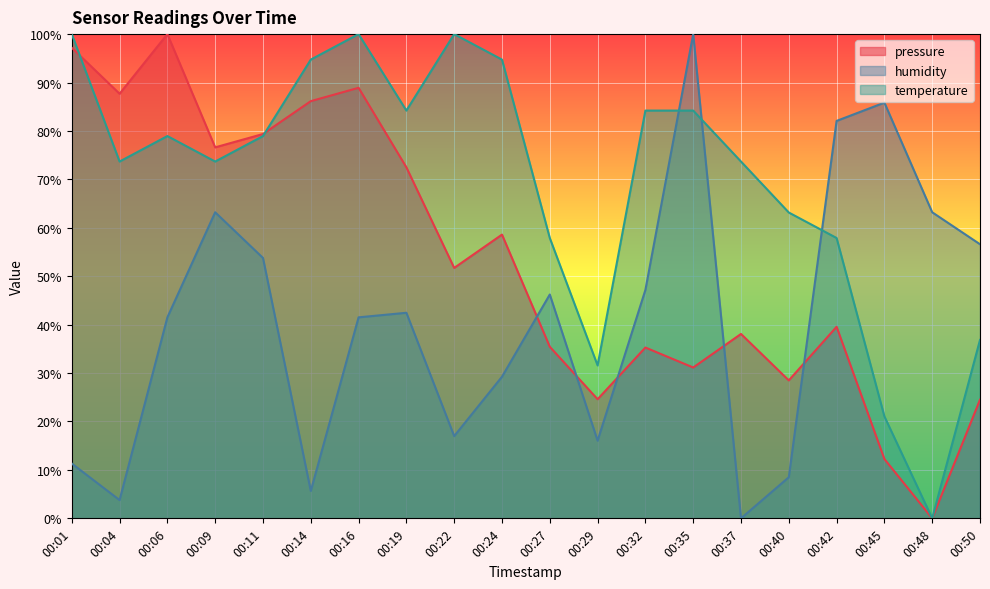

How many lines are shown in the chart?

3